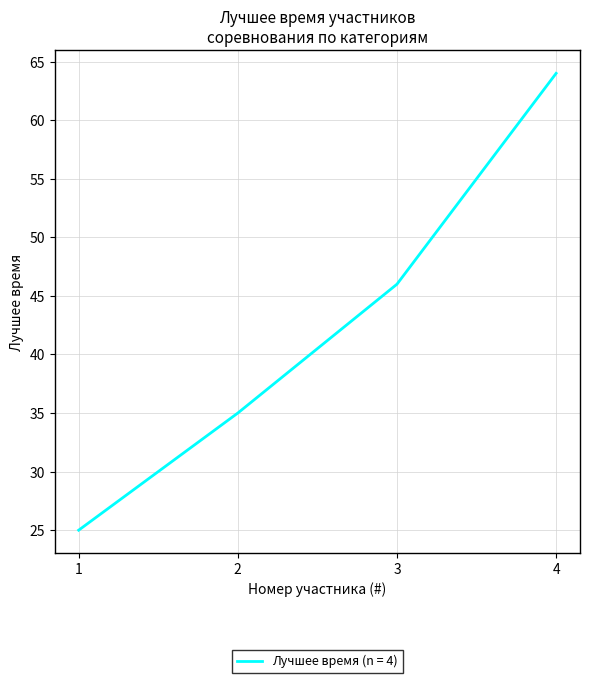

List the labels in order of value, largest first.

4, 3, 2, 1